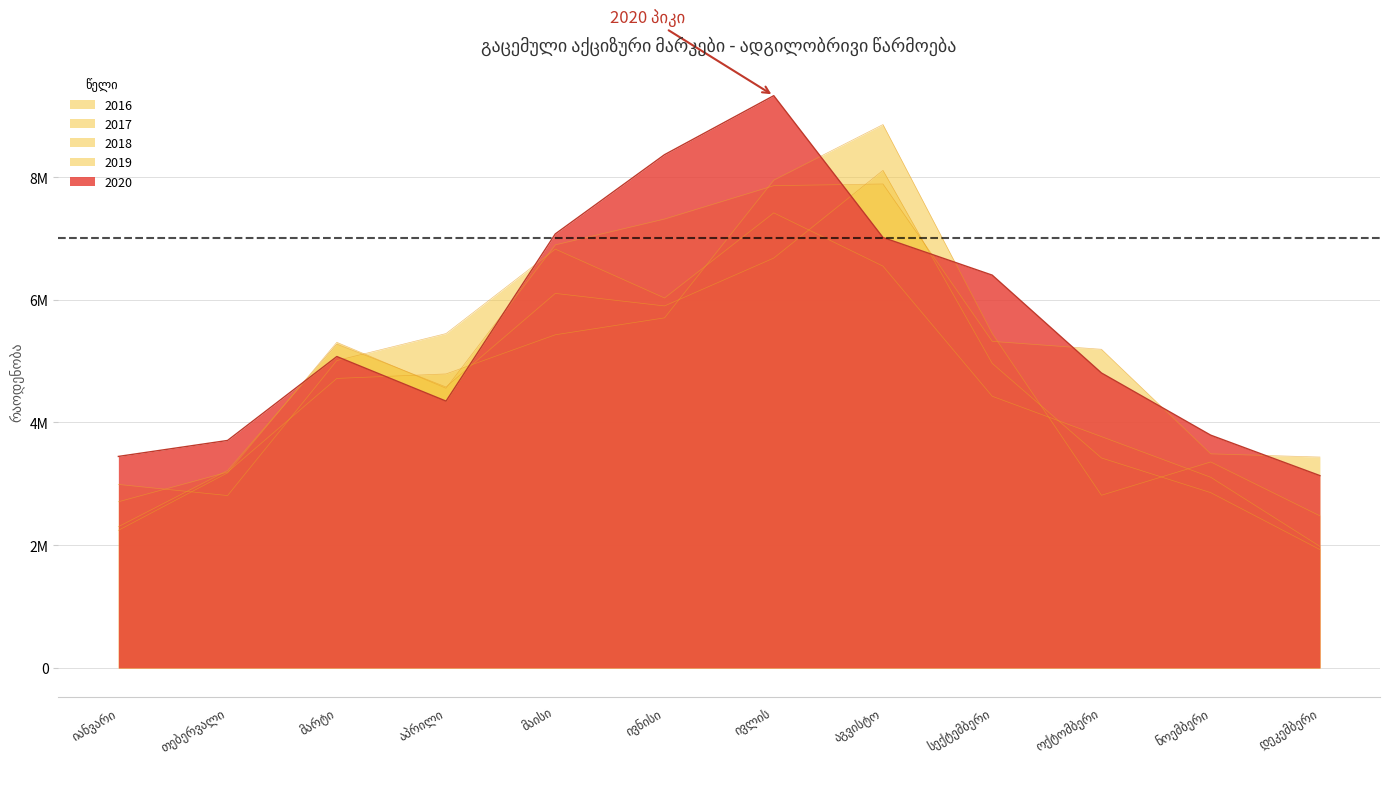

Is it true that 2019 equals 5416849 at ნოემბერი?

False